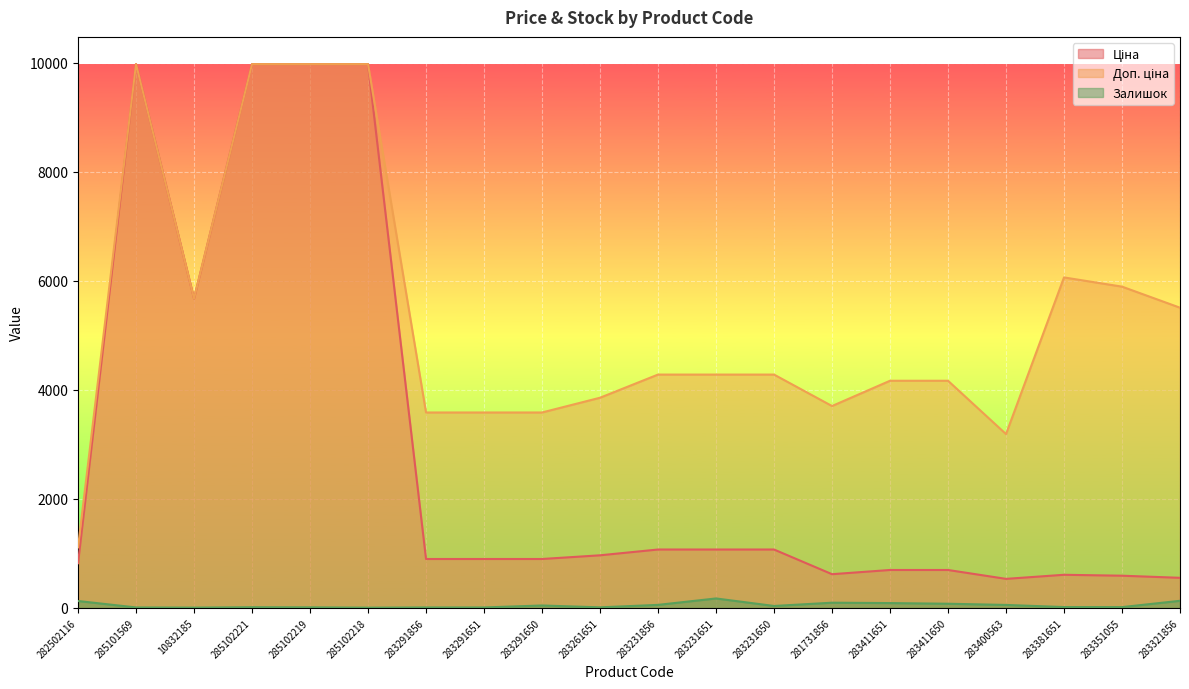

What is the label of the 15th point from the left?

283411651